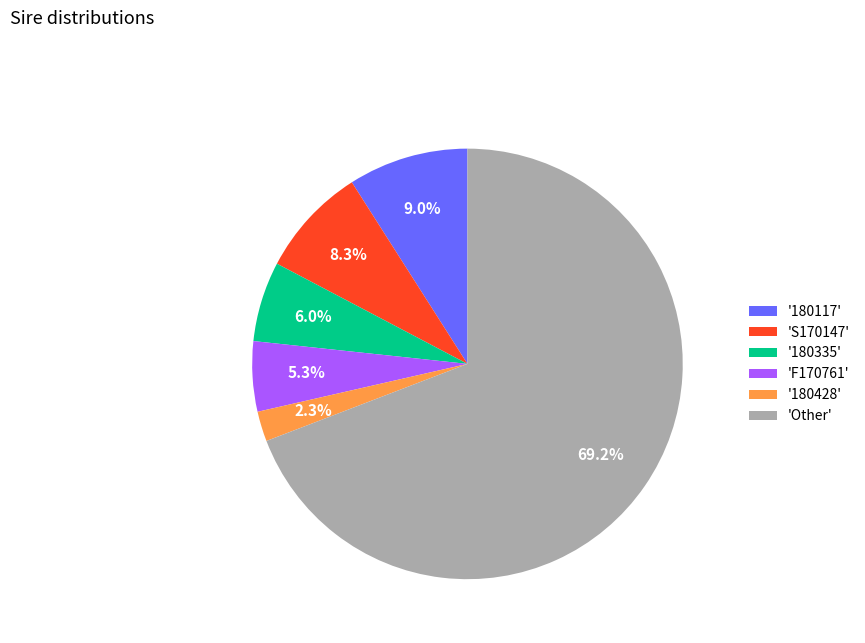

Rank the categories by value from lowest to highest.

'180428', 'F170761', '180335', 'S170147', '180117', 'Other'